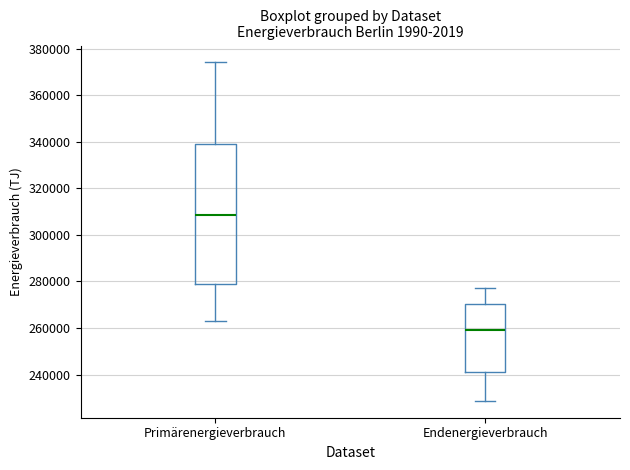

Which box's median line is the highest?

Primärenergieverbrauch